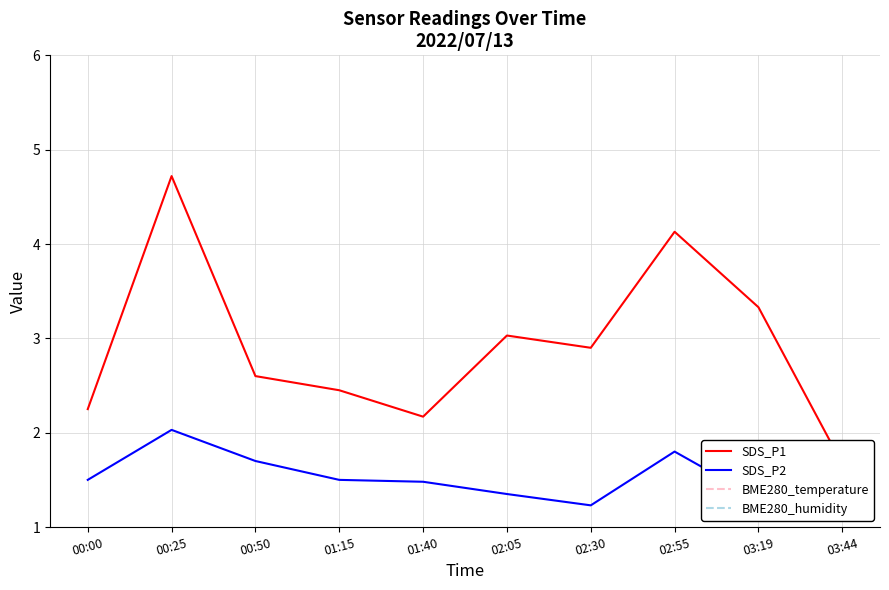

At 03:19, list the series in order from smallest to largest.

SDS_P2, SDS_P1, BME280_temperature, BME280_humidity